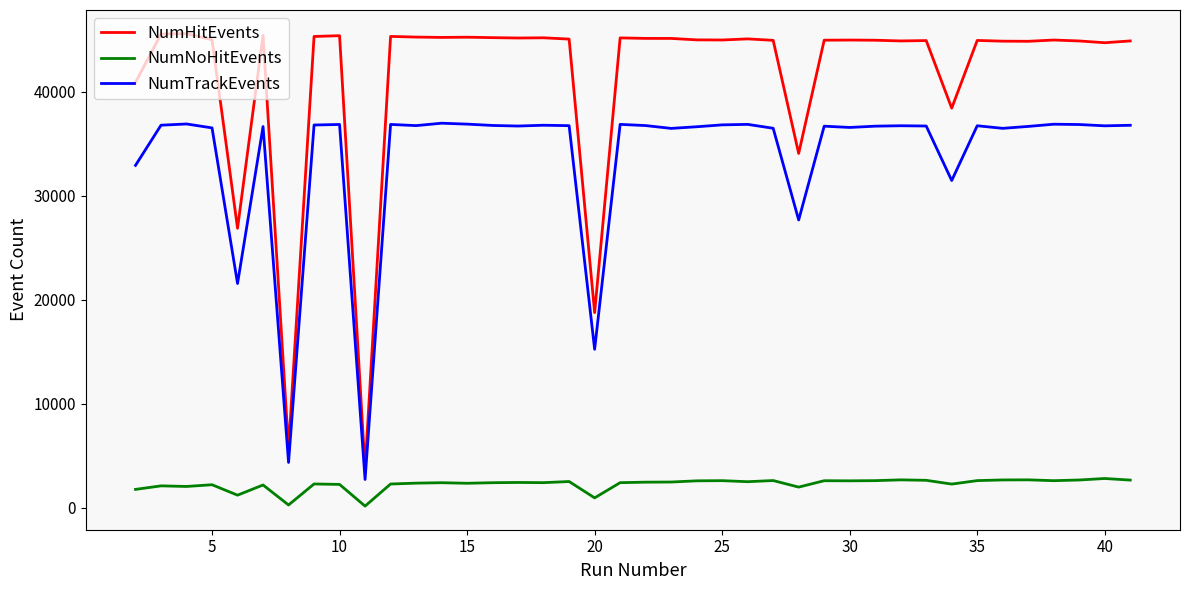

What is the smallest value displayed?

175